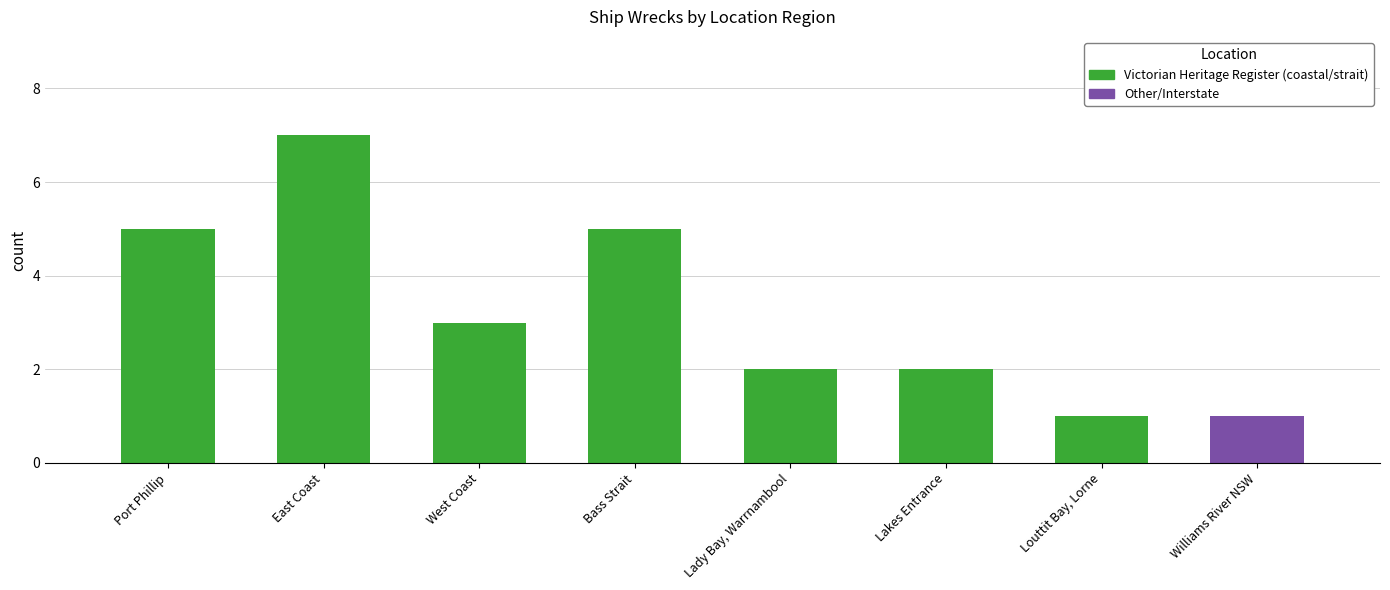

What is the sum of the values at Bass Strait and Lady Bay, Warrnambool?

7